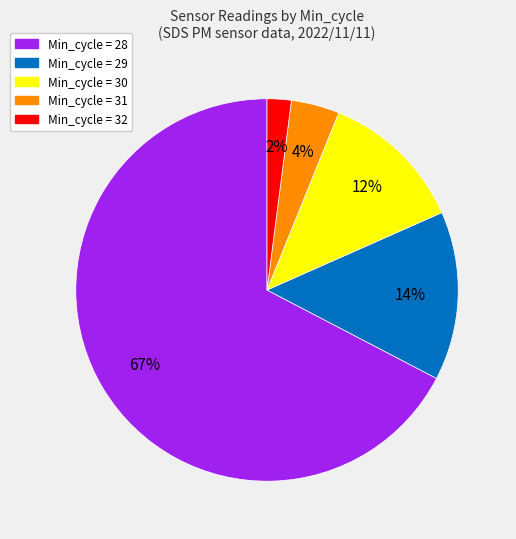

Is there a majority slice in this chart?

Yes